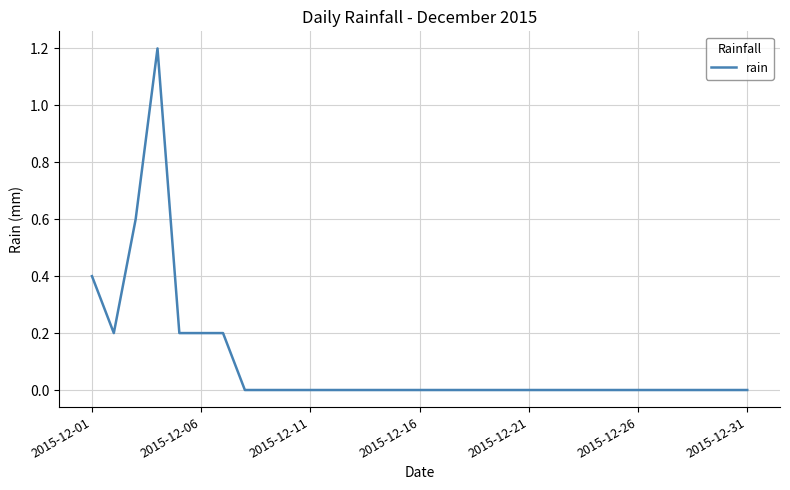

What is the maximum value shown in the chart?

1.2